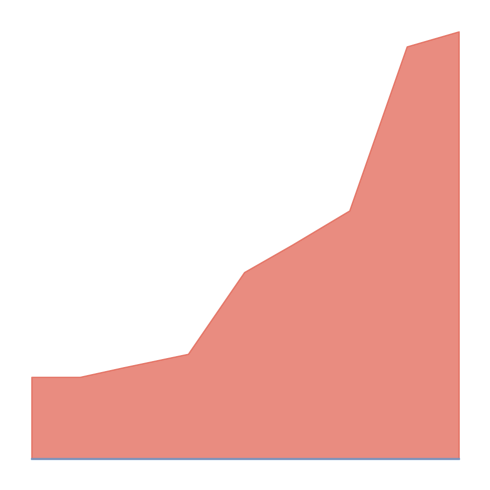

Does the chart display data point markers on the line(s)?

No